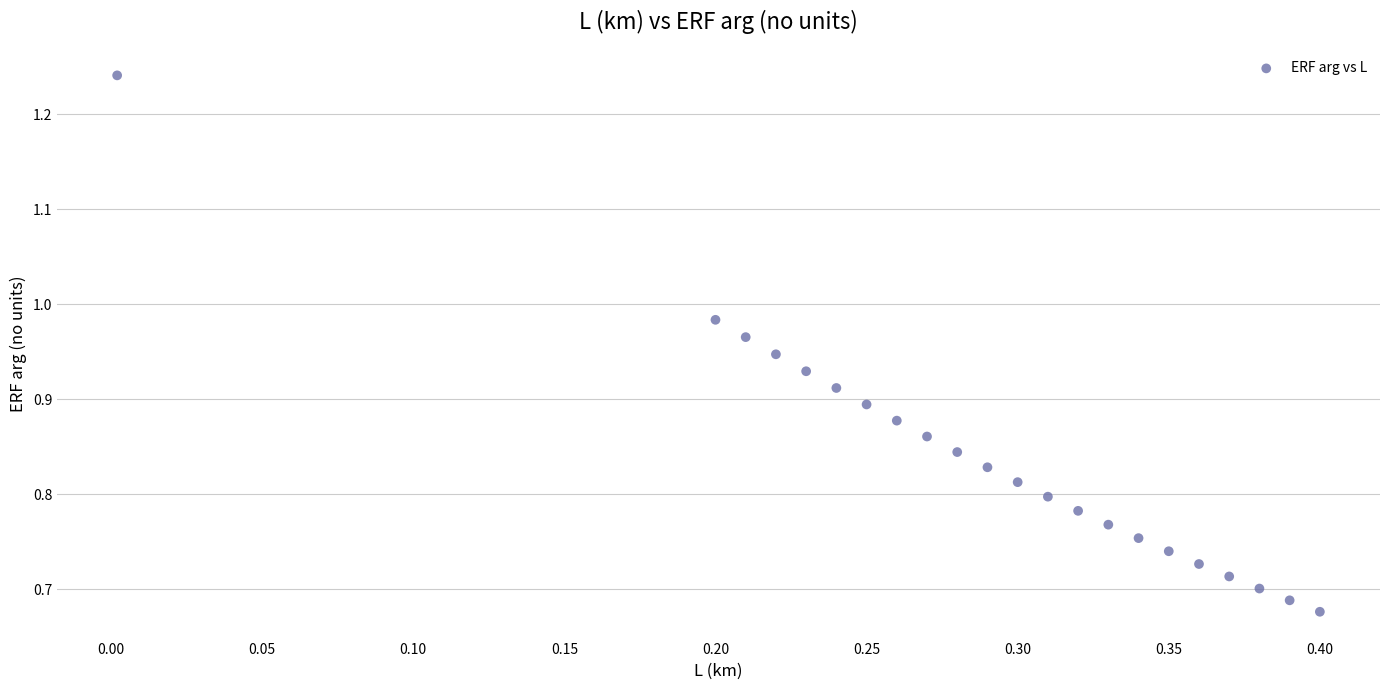

What is the range of Y values (max minus min)?

0.6